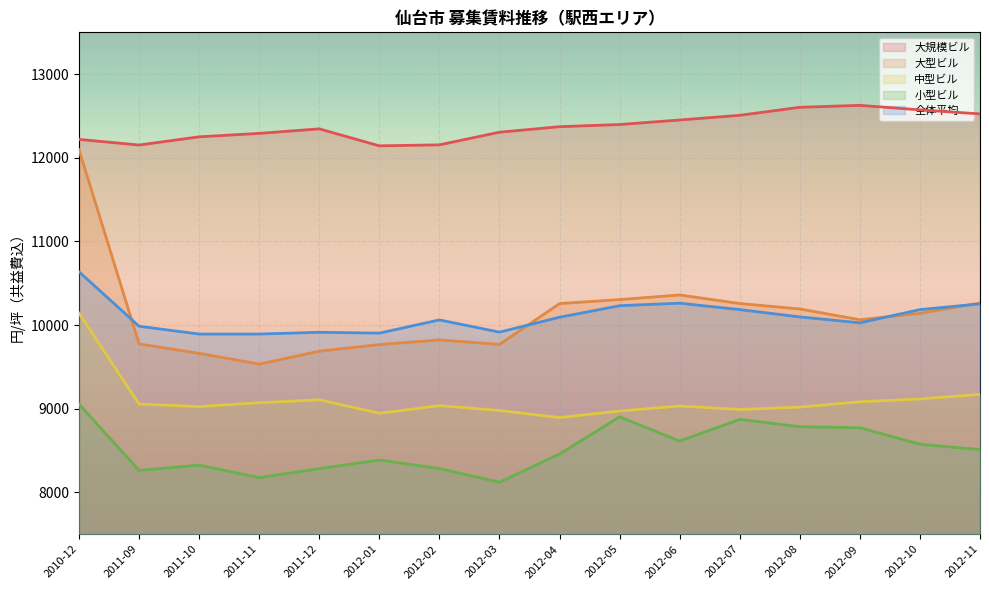

At how many categories does at least one series exceed 10604?

16